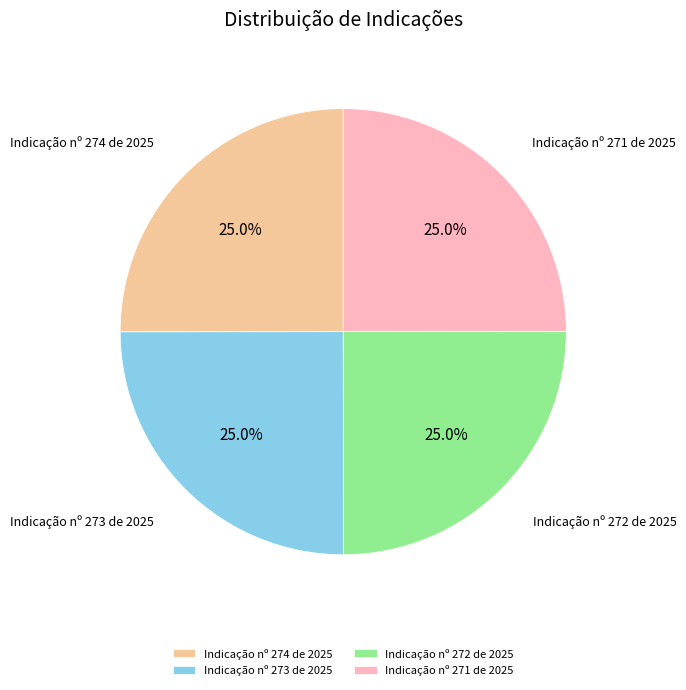

Is there a majority slice in this chart?

No